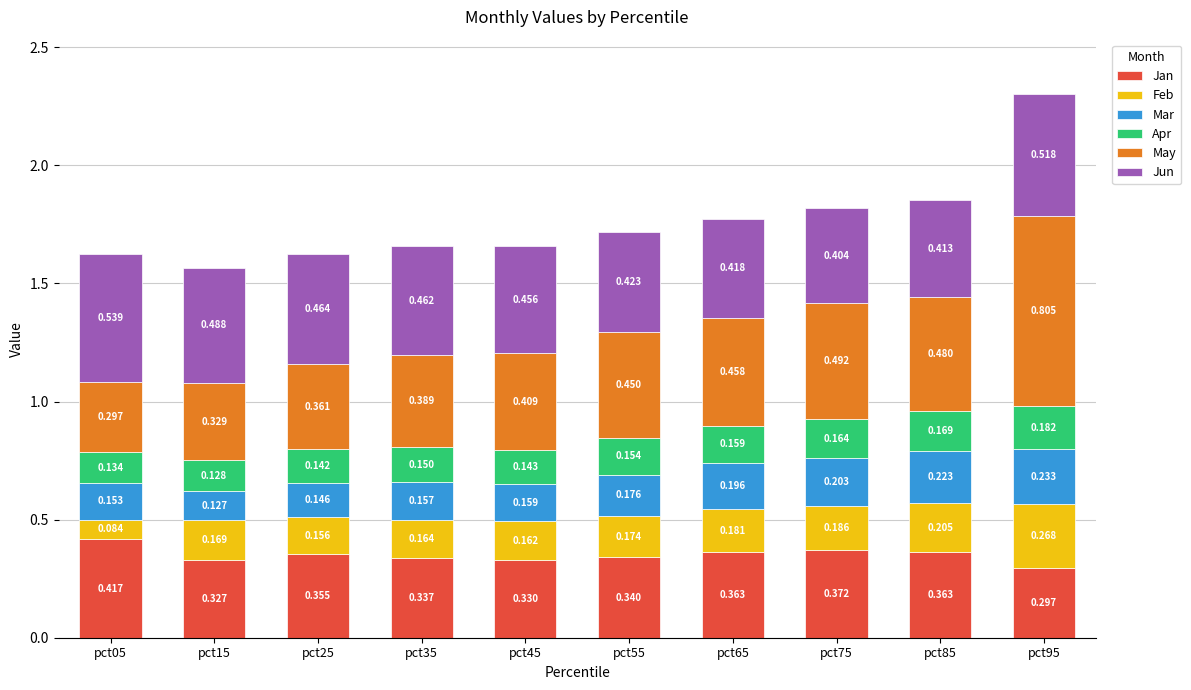

How many data points does each series have?

10